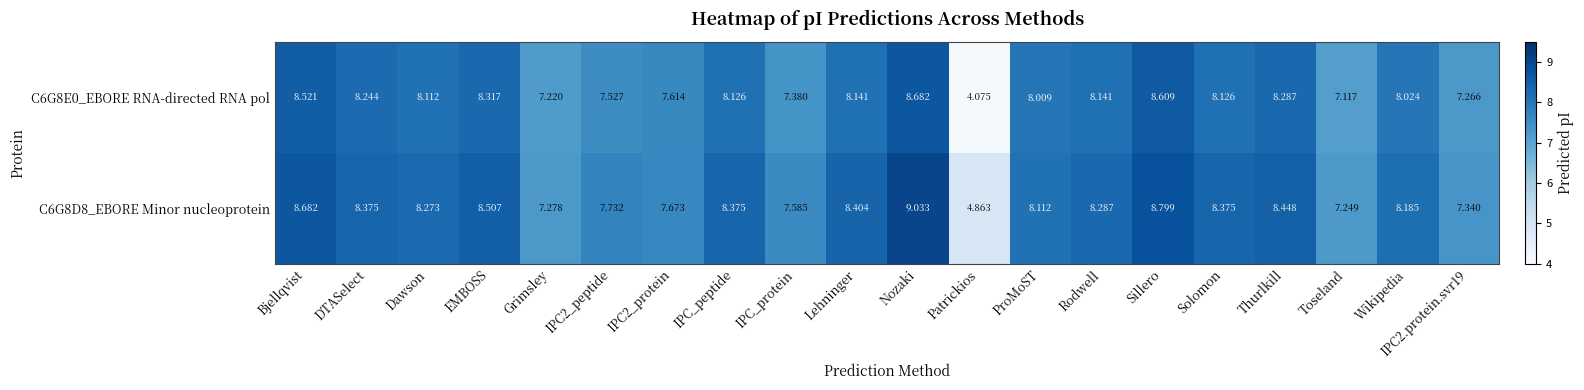

Where does the C6G8D8_EBORE Minor nucleoprotein series first go above 8?

Bjellqvist